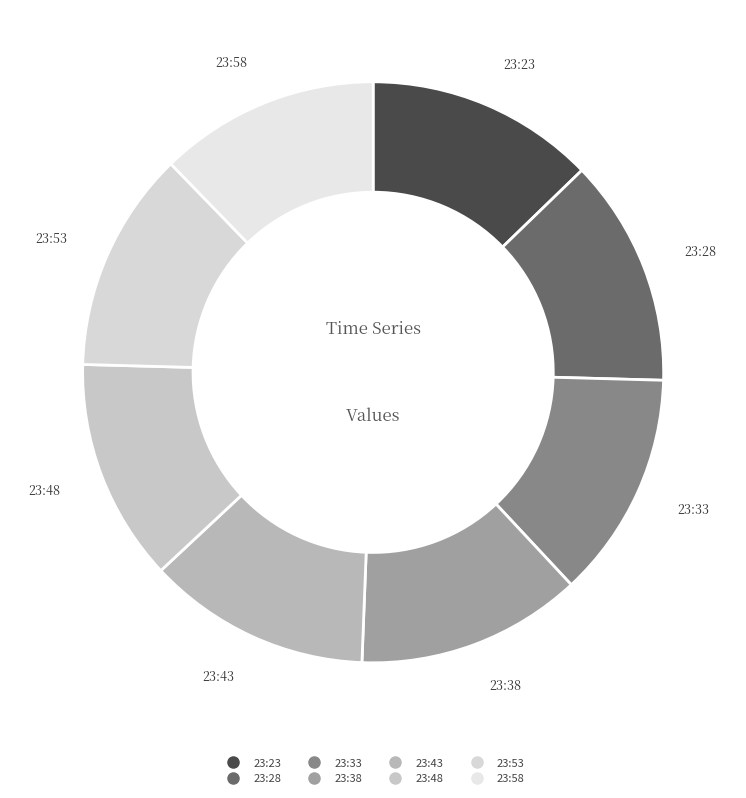

Does 23:58 account for over 50% of the chart?

No